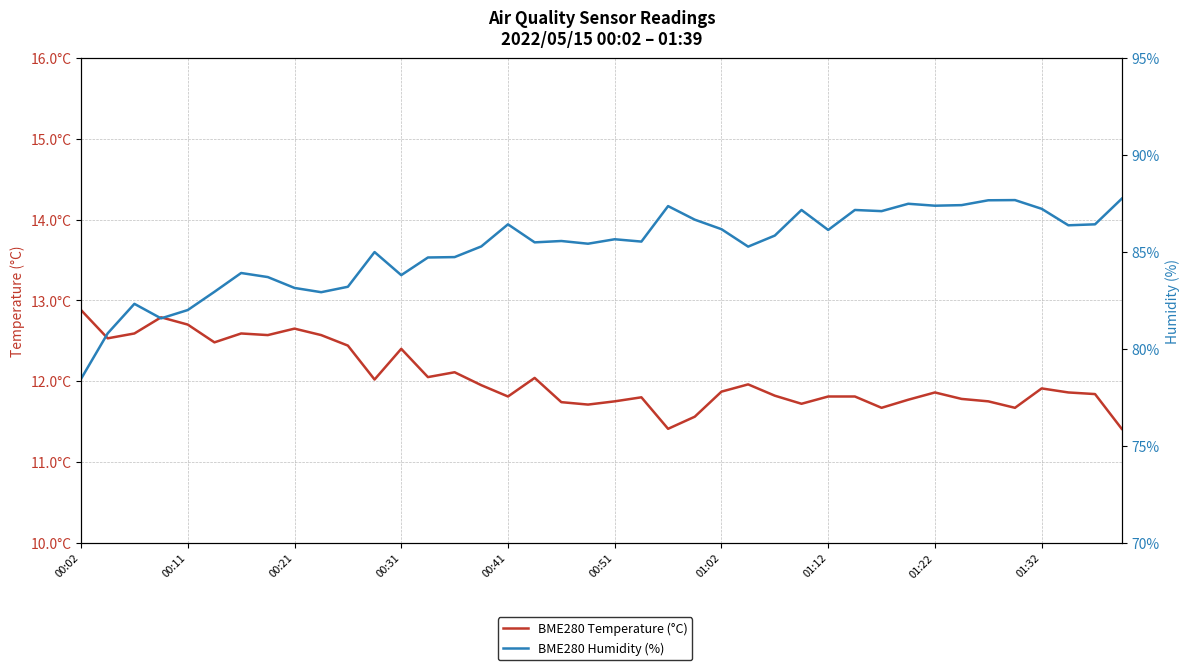

What is the difference between the highest and lowest values at 35?

76.0